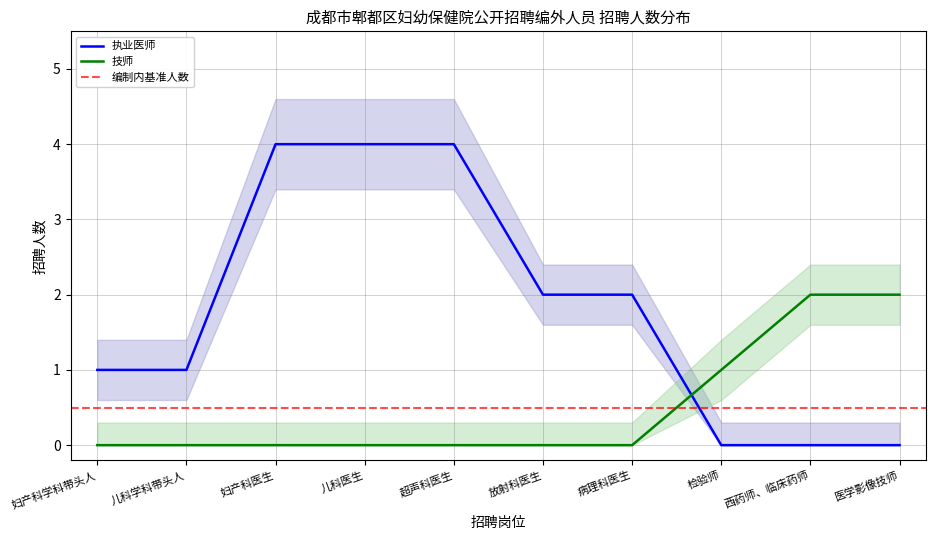

Count the number of categories in the chart.

10